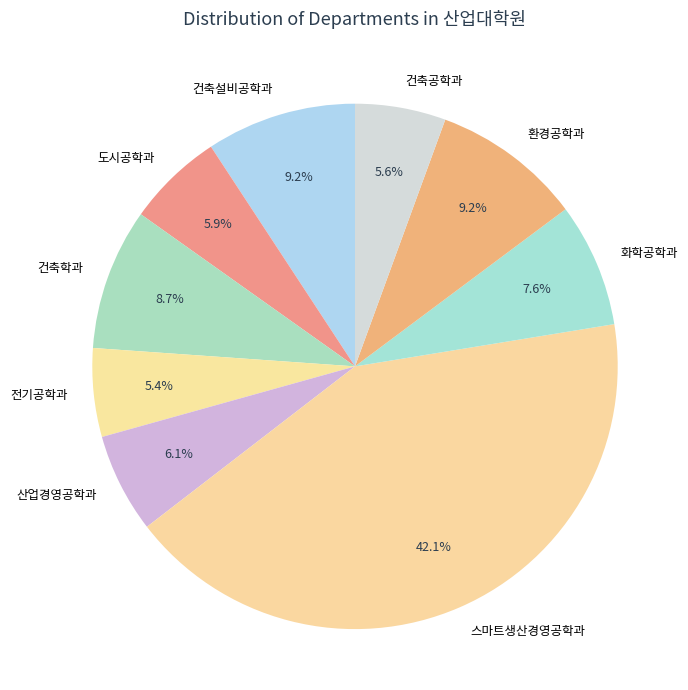

To the nearest percent, what portion does 도시공학과 represent?

6%